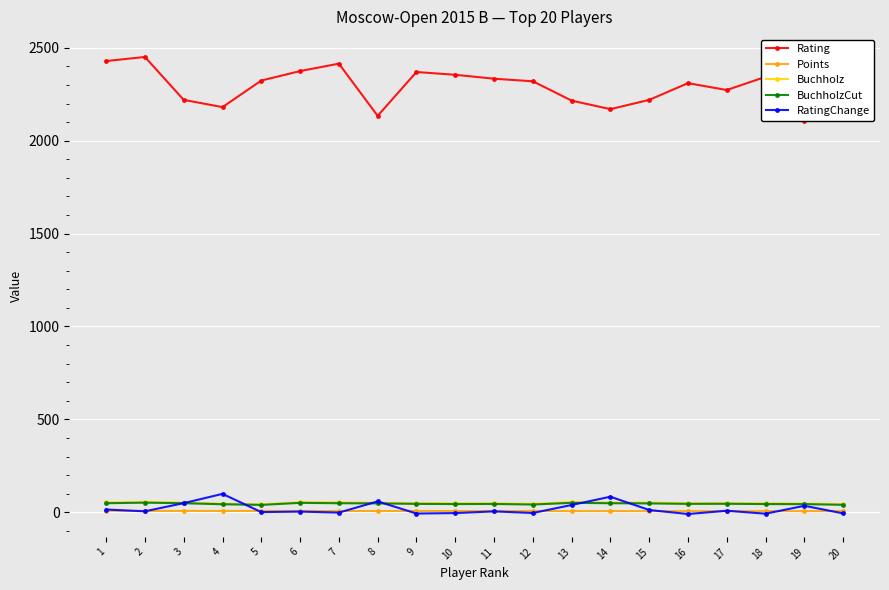

True or false: RatingChange and Rating intersect in this chart.

False